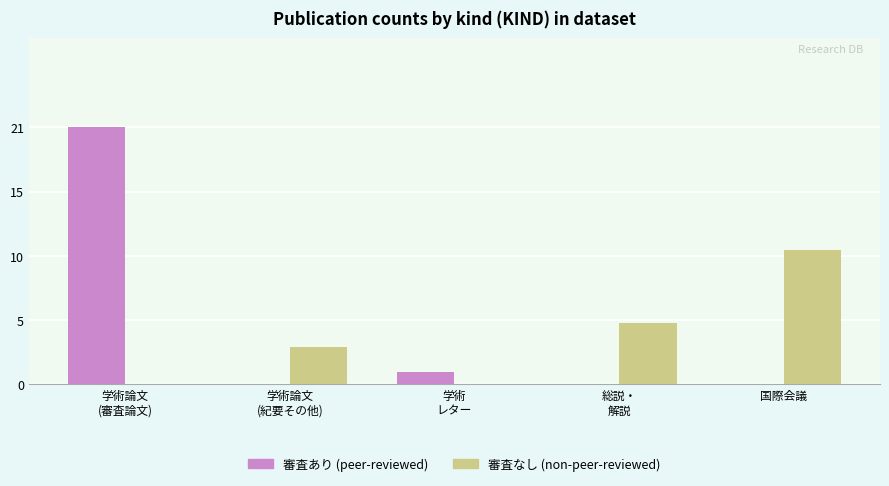

Are the bars horizontal?

No